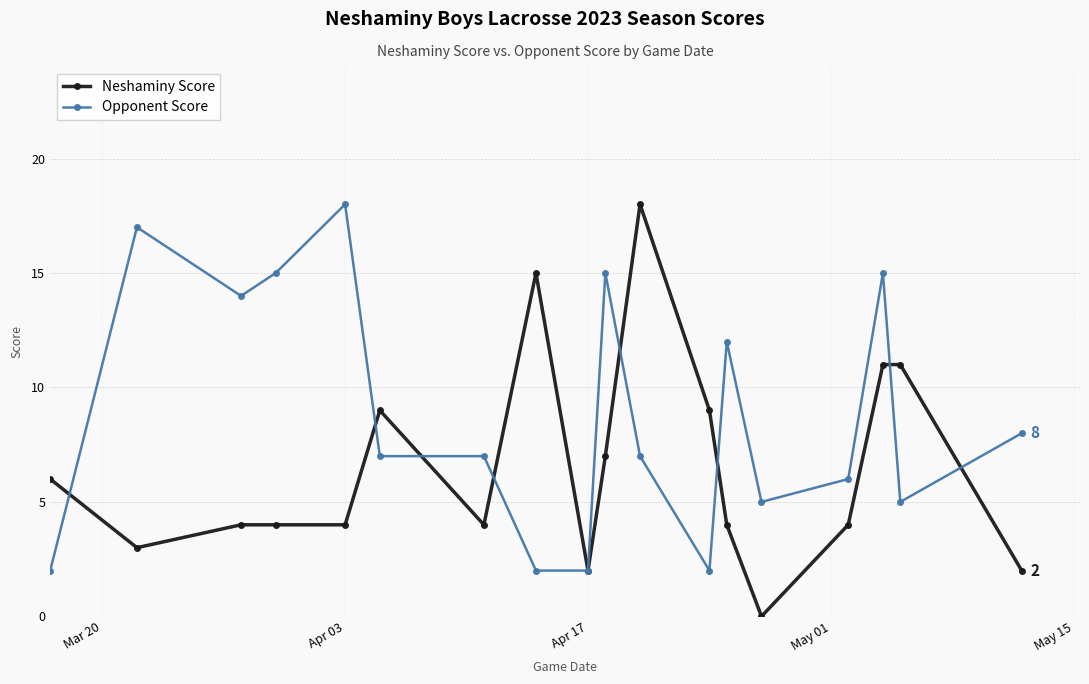

At how many categories does at least one series exceed 1?

18